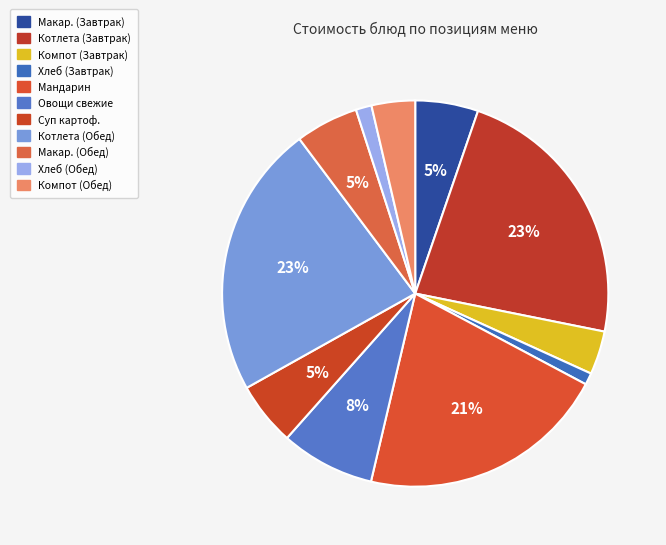

How many segments does this pie chart have?

11